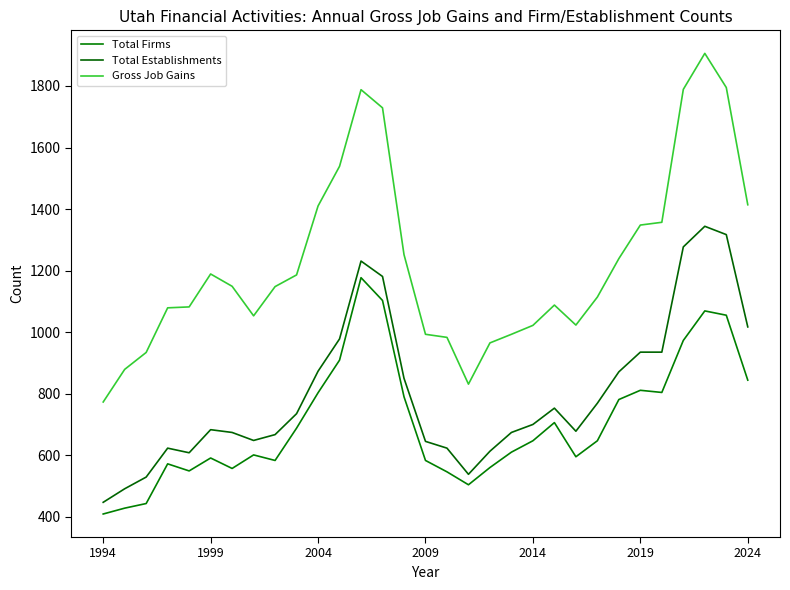

True or false: Total Firms and Total Establishments cross at least once.

False